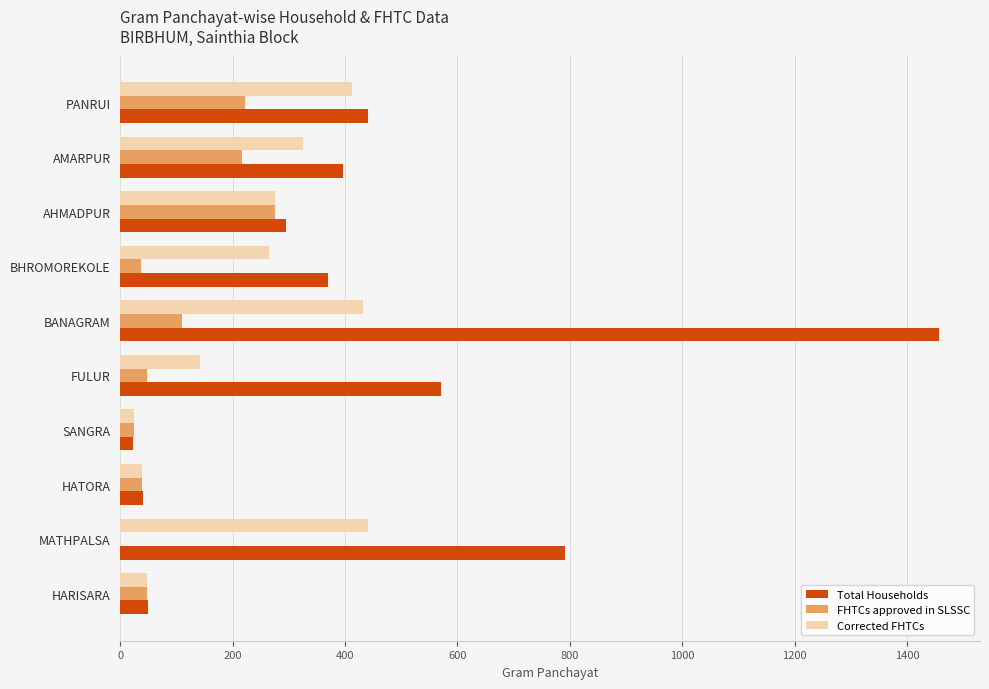

What is the total value across all series at PANRUI?

1073